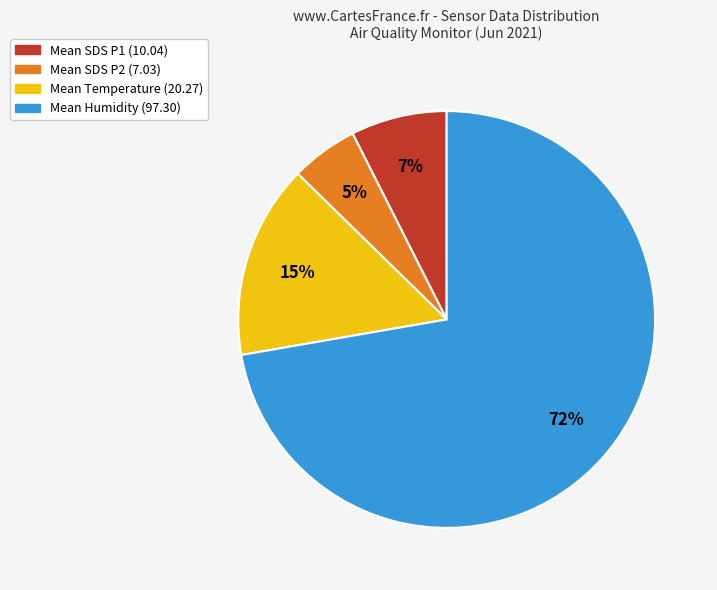

Is there any slice that represents more than half of the pie?

Yes